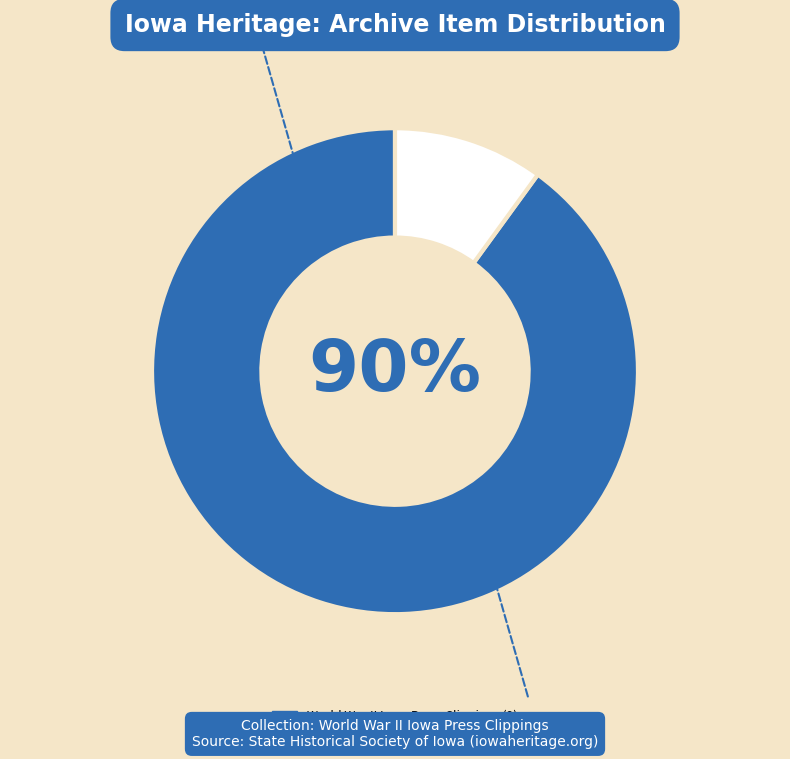

Is there any slice that represents more than half of the pie?

Yes